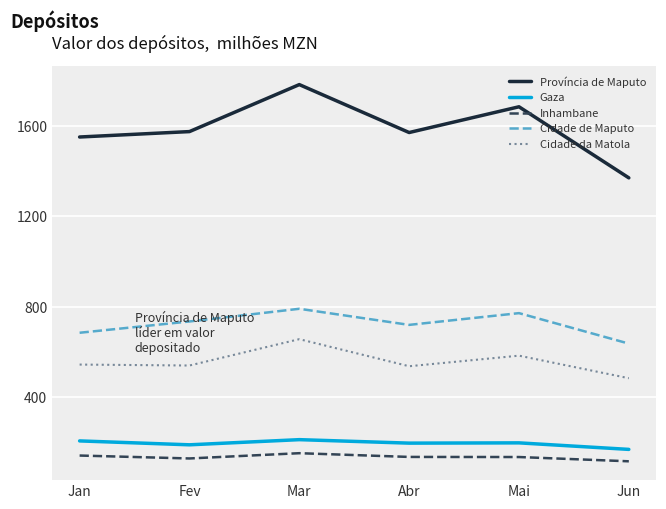

Where does the Gaza series first go above 197?

Jan